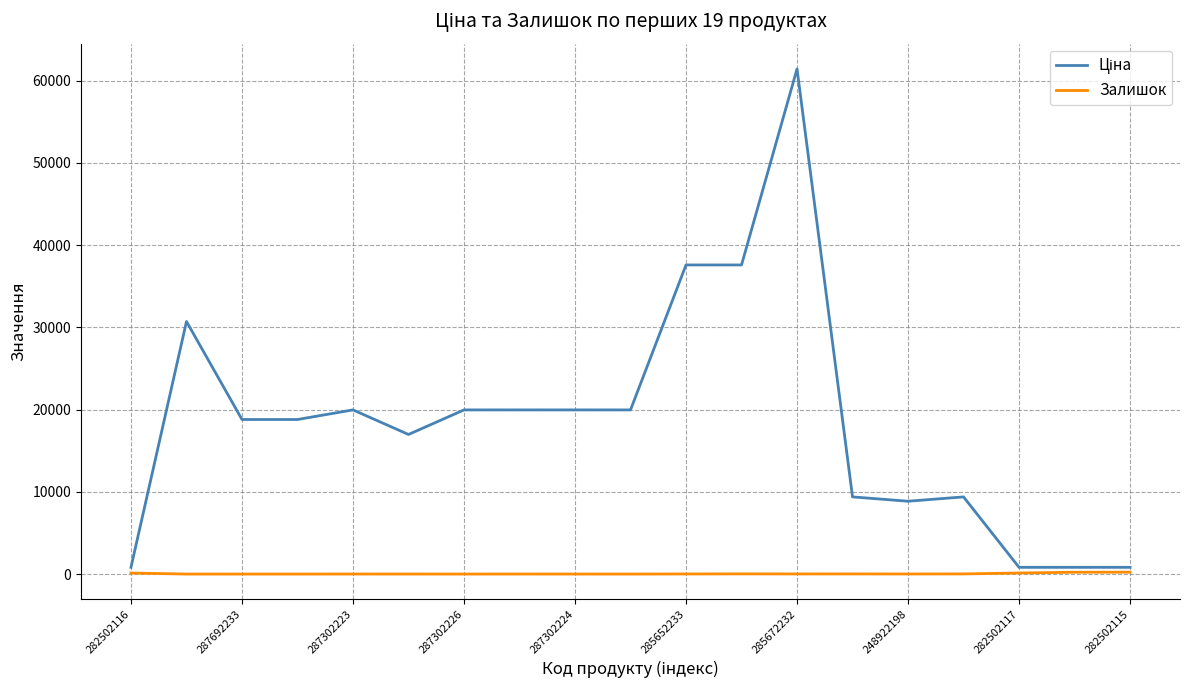

What is the greatest value displayed?

61434.3